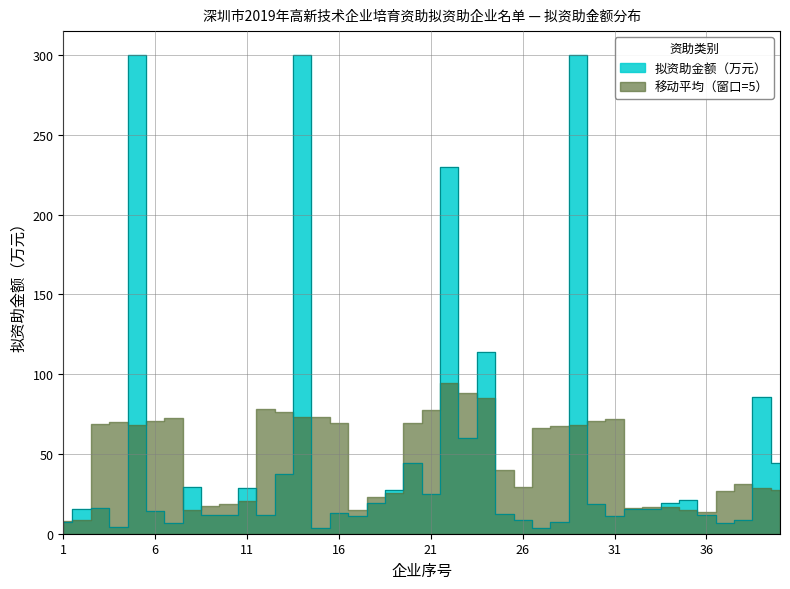

Count the number of categories in the chart.

40